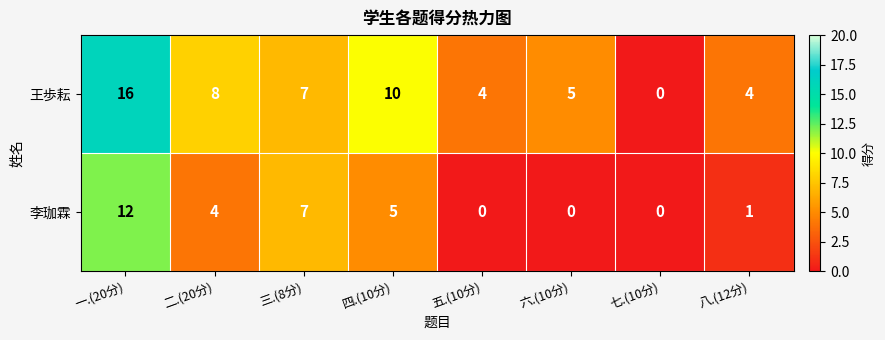

List the series in order of their overall mean, lowest first.

李珈霖, 王歩耘